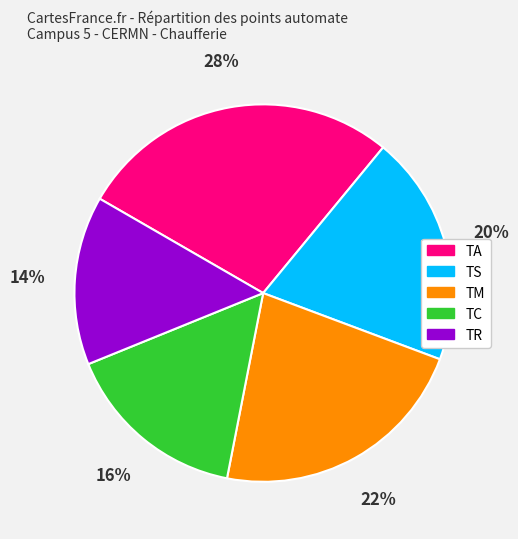

Rank the categories by value from lowest to highest.

TR, TC, TS, TM, TA